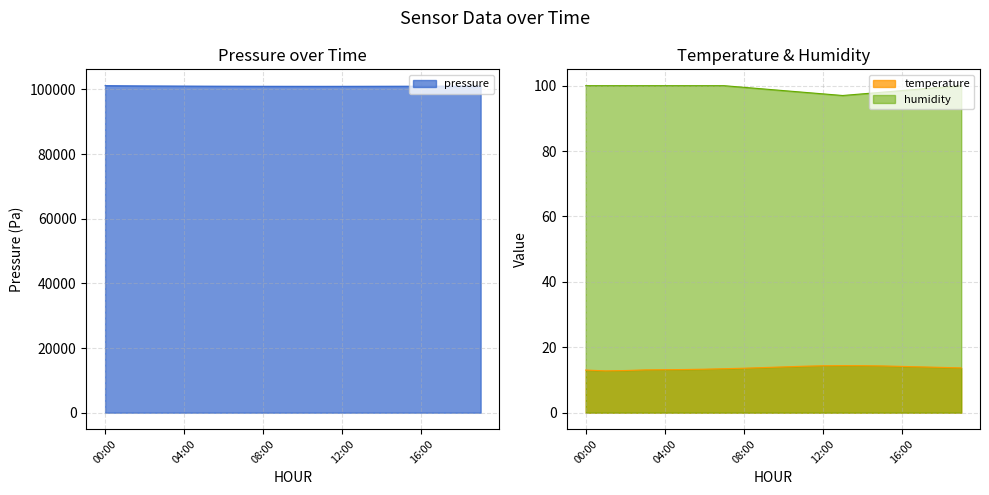

How many lines are shown in the chart?

3